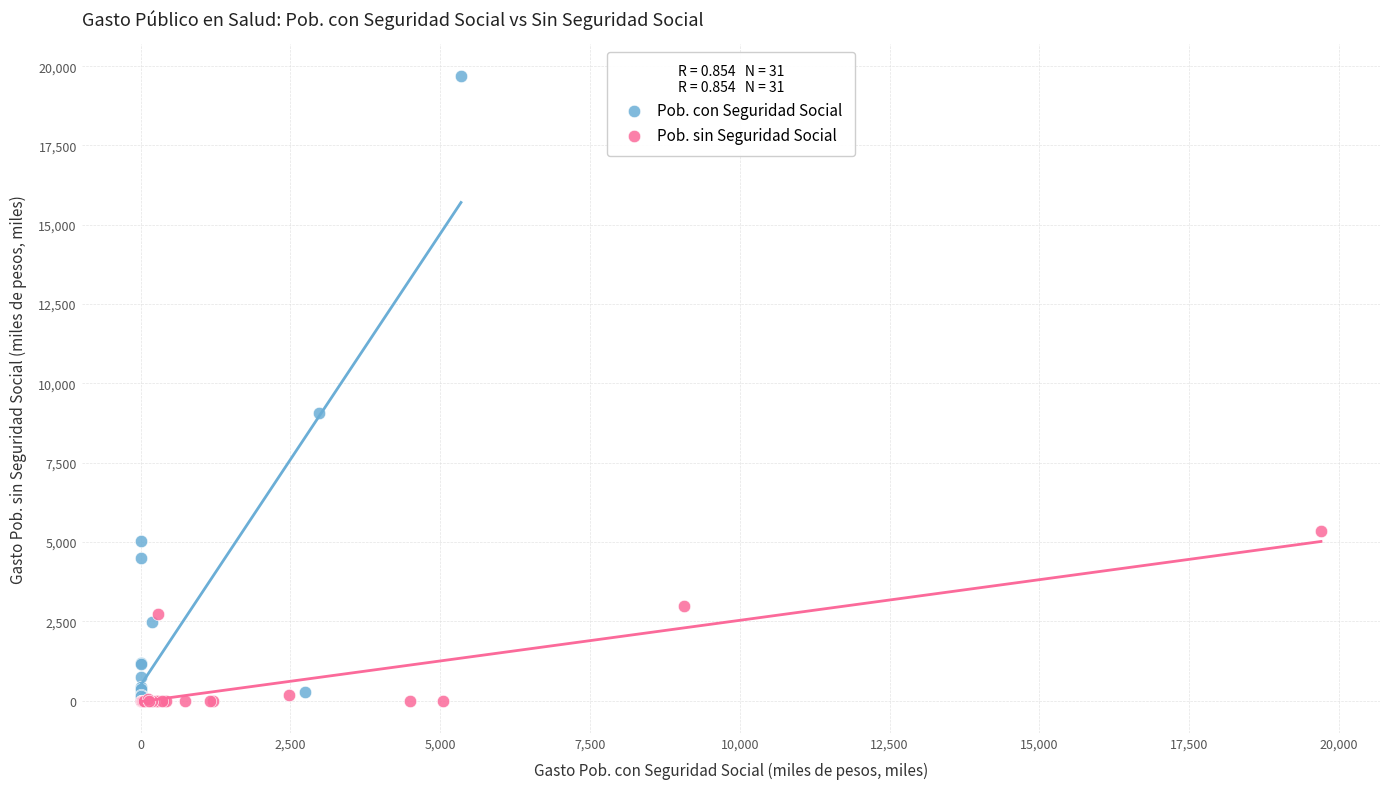

Which series has the widest spread of Y values?

Pob. con Seguridad Social